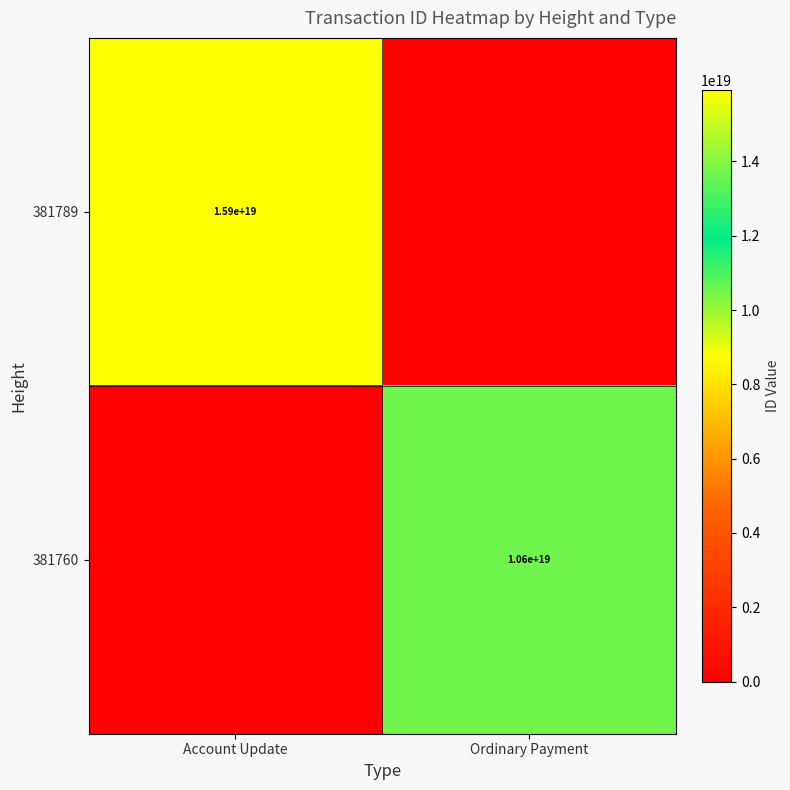

The 381760 series shows 5893283765109080064 at Ordinary Payment. True or false?

False